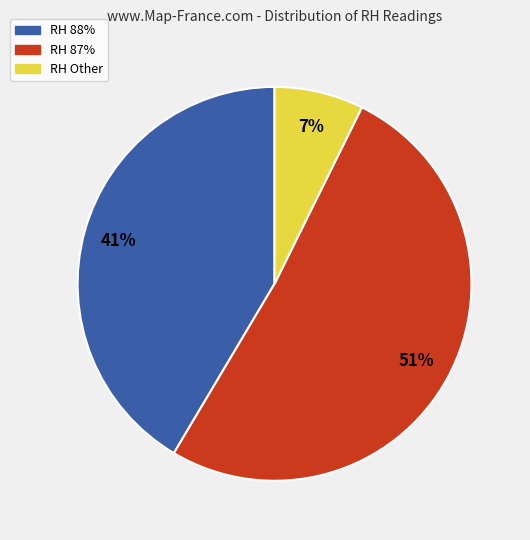

Does any single category account for the majority?

Yes